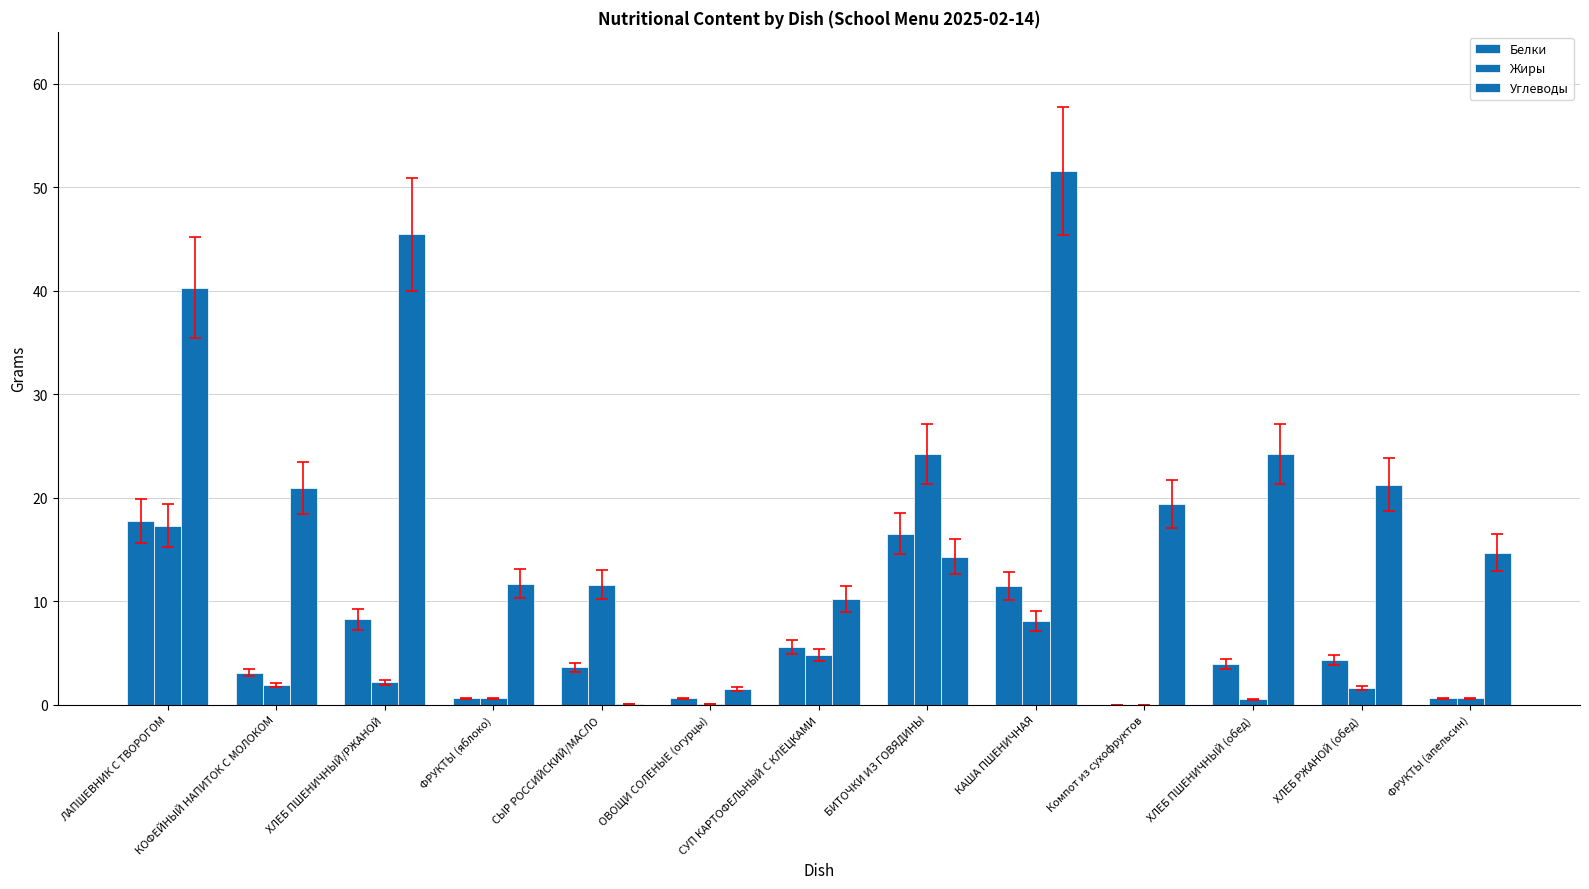

Does the chart contain stacked bars?

No